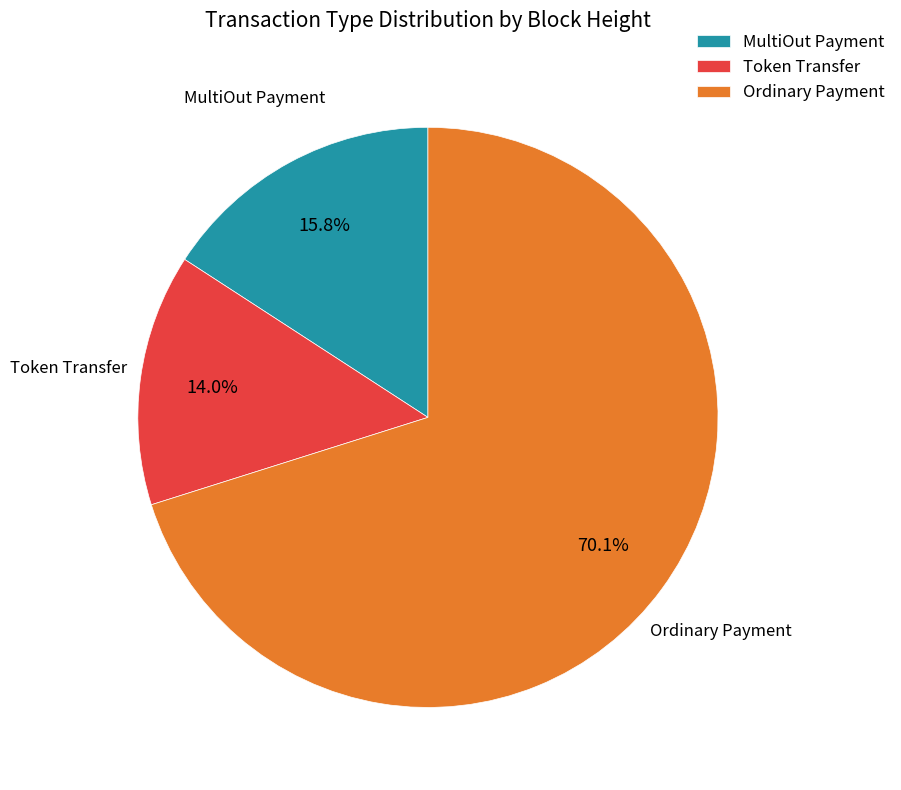

What is the largest slice in the pie chart?

Ordinary Payment